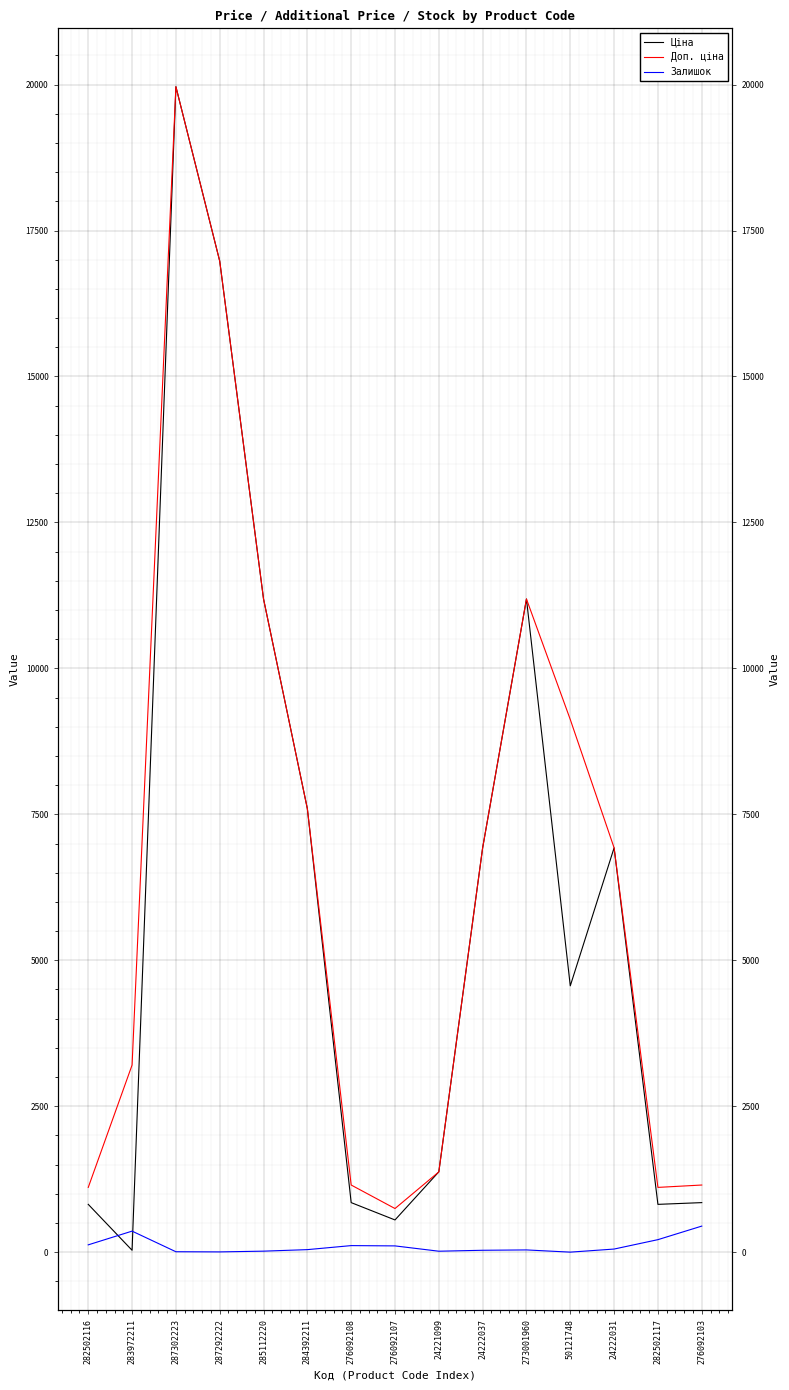

Rank the categories by Залишок value from lowest to highest.

50121748, 287292222, 287302223, 24221099, 285112220, 24222037, 273001960, 284392211, 24222031, 276092107, 276092108, 282502116, 282502117, 283972211, 276092103